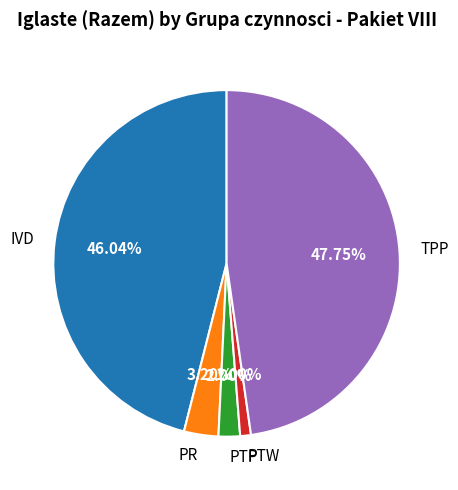

Rank the categories by value from highest to lowest.

TPP, IVD, PR, PTP, PTW